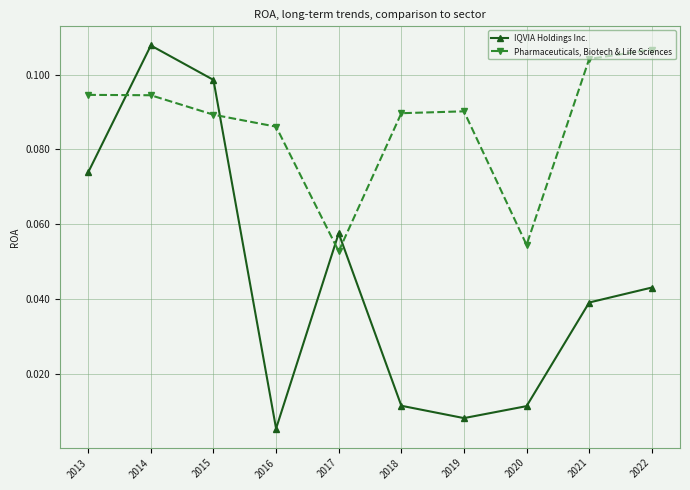

Where is the first local minimum for IQVIA Holdings Inc.?

2016